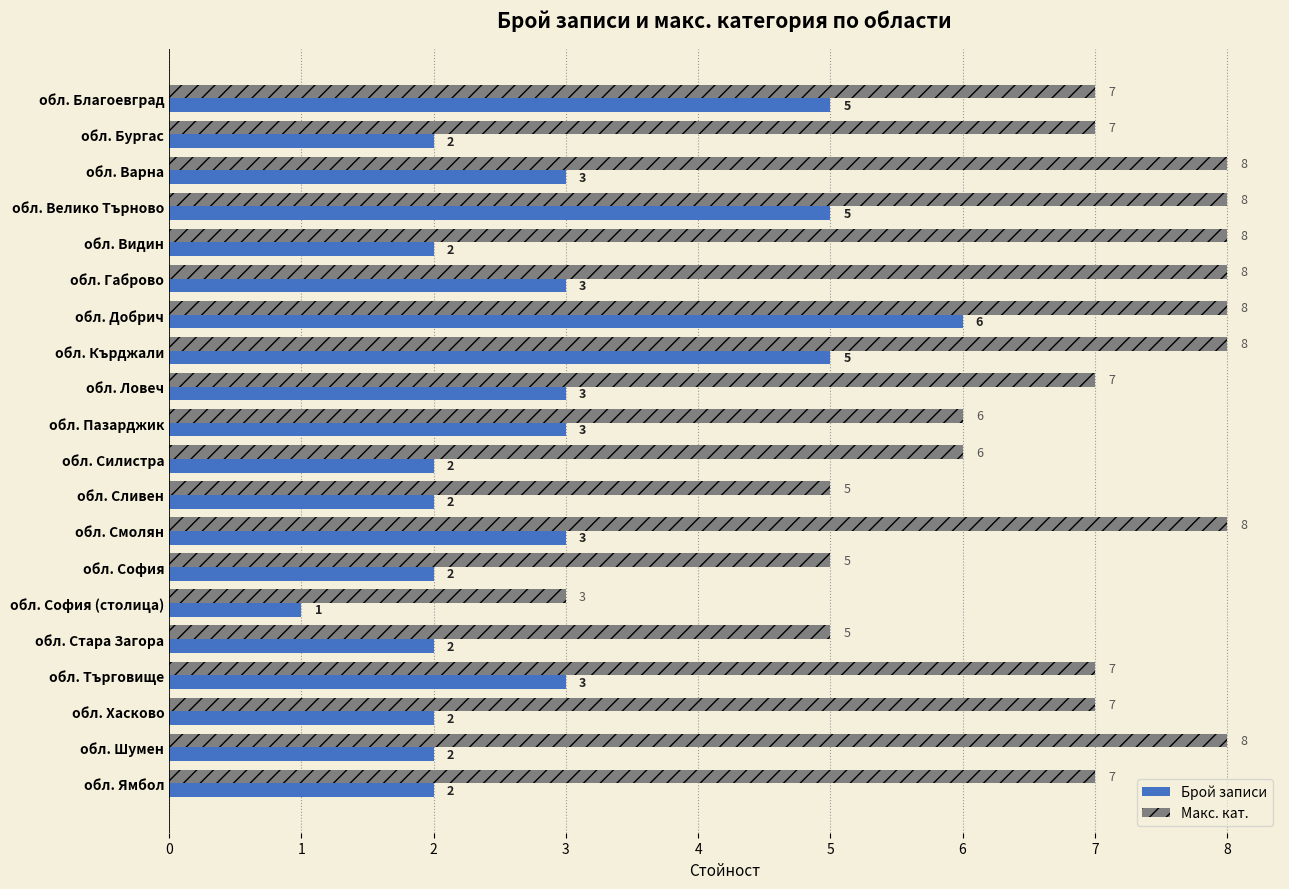

How many Брой записи values are between 2 and 3?

15